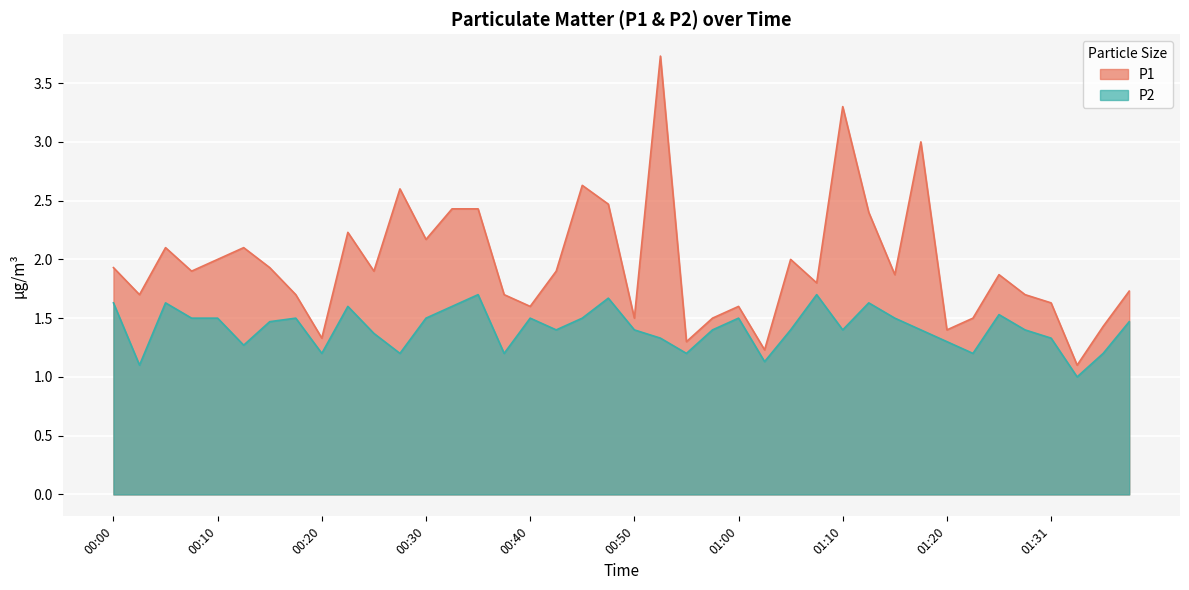

True or false: P1 has a value of 3.3 at 00:15.

False